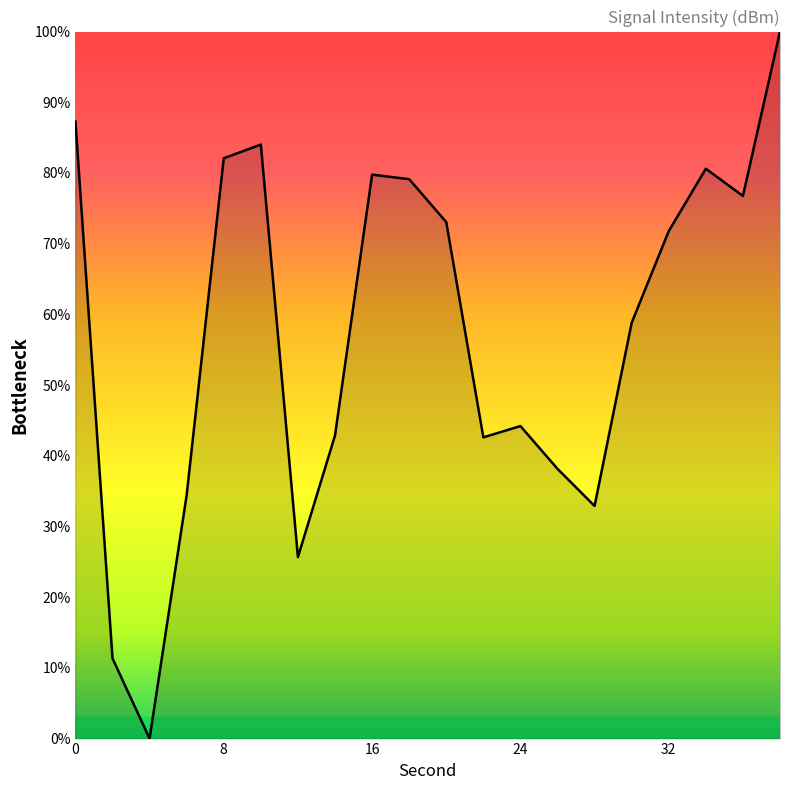

What is the greatest value displayed?

100.0